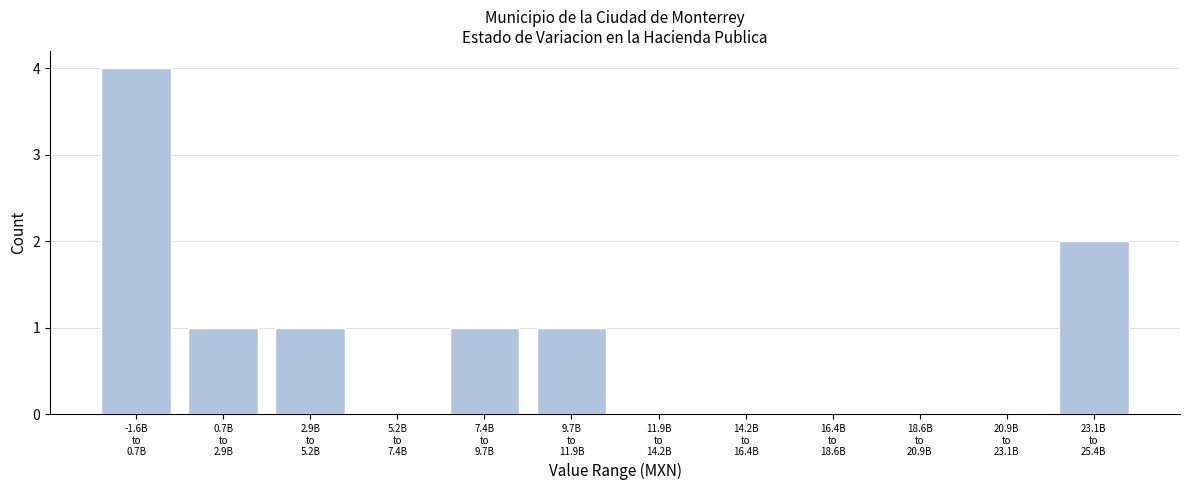

What is the sum of all values?

10